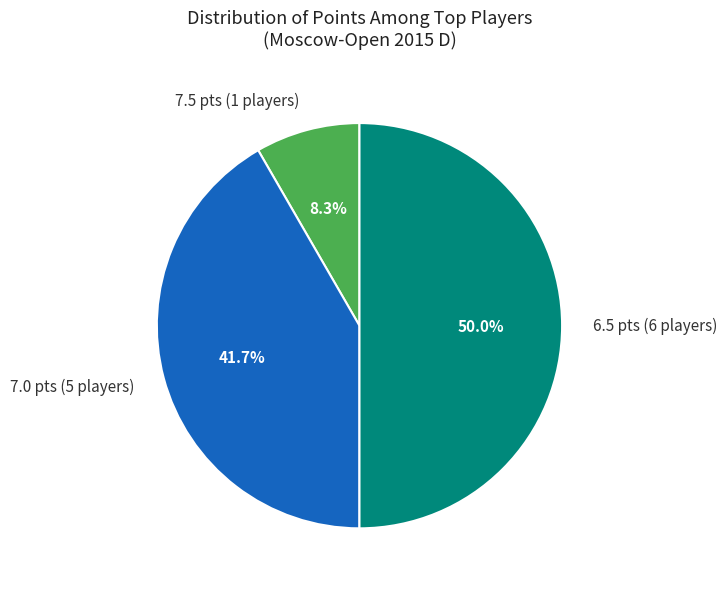

How many segments does this pie chart have?

3